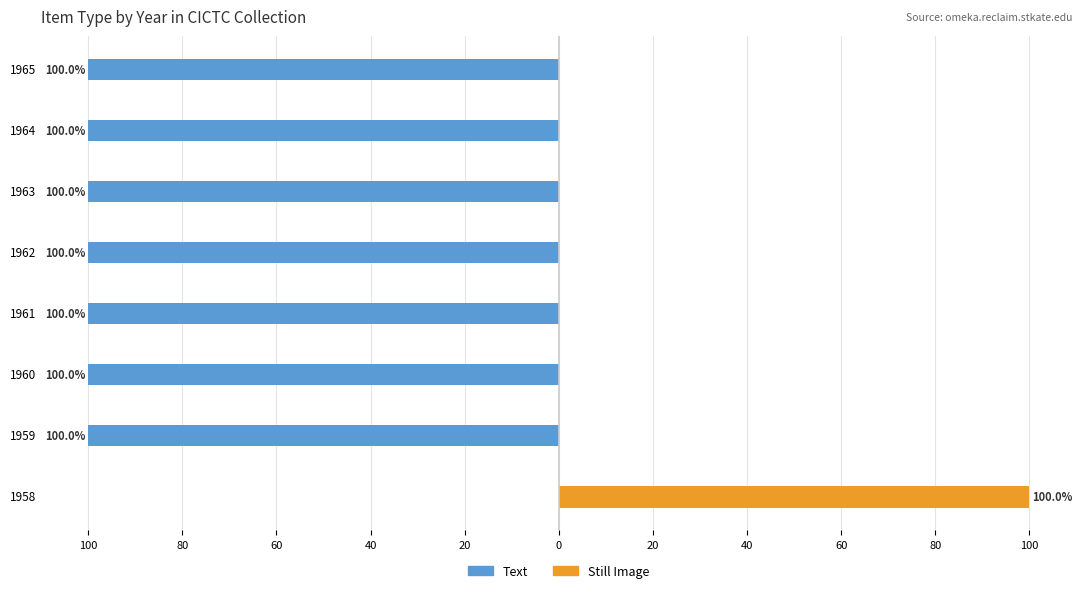

Is it true that Text equals -100 at 1960?

True